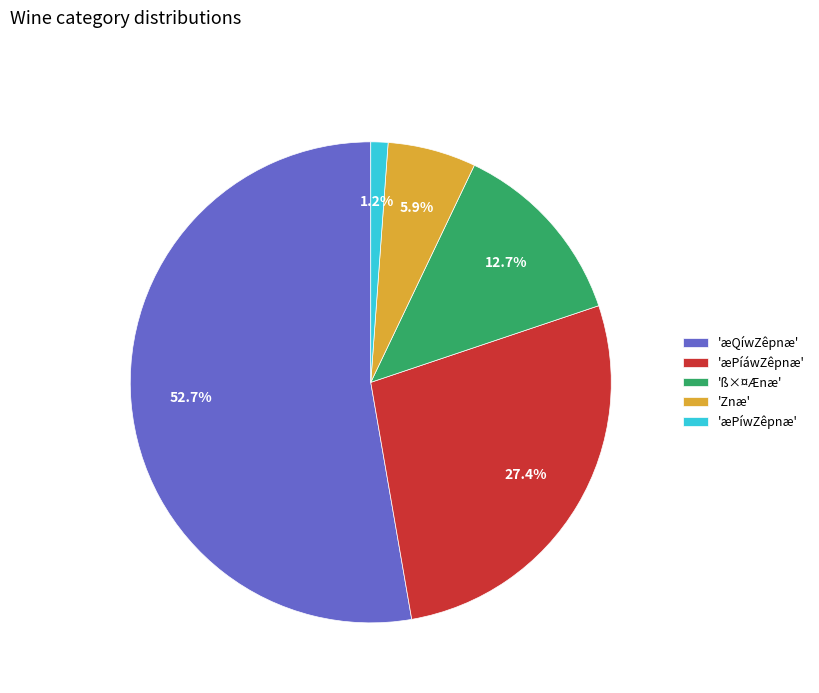

Combined, do 'Znæ' and 'æPíáwZêpnæ' account for over 50%?

No